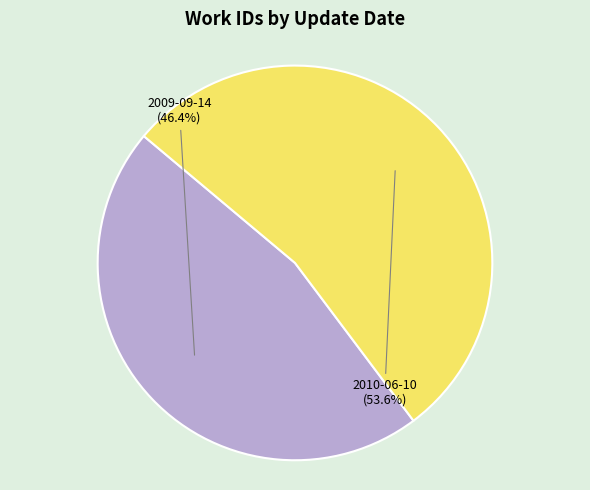

Is there any slice that represents more than half of the pie?

Yes